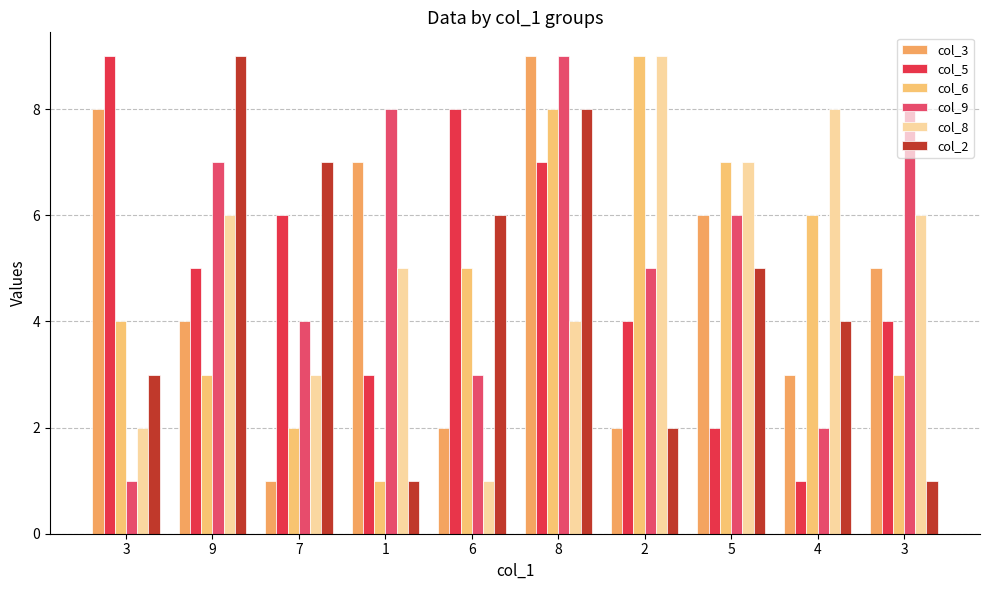

Rank the series by their maximum value, from highest to lowest.

col_3, col_5, col_6, col_9, col_8, col_2